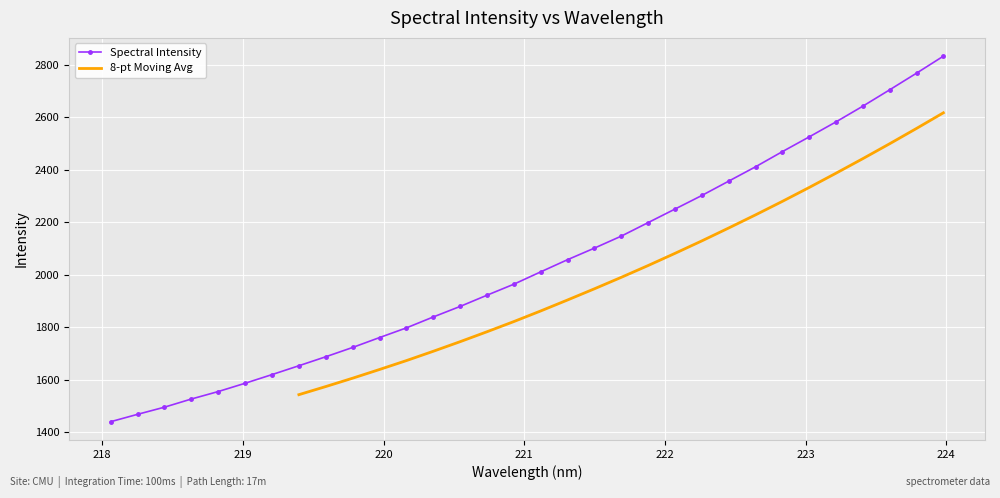

What is the difference between the maximum and minimum values?

1393.1